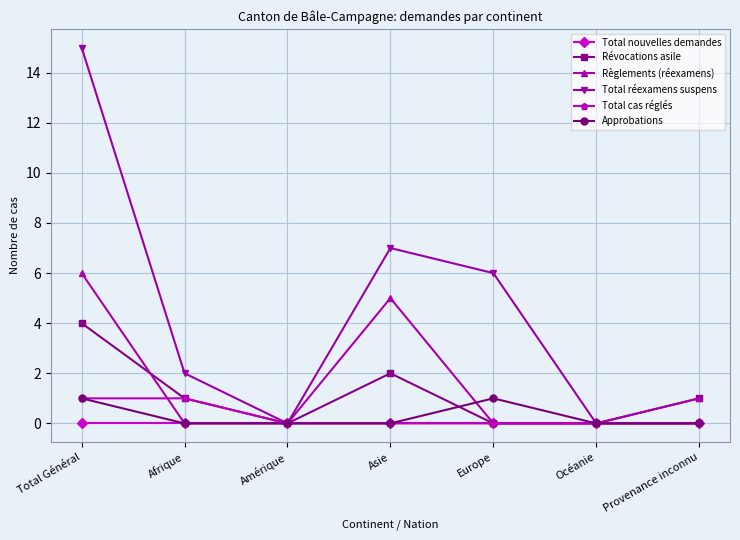

How many data points does each series have?

7